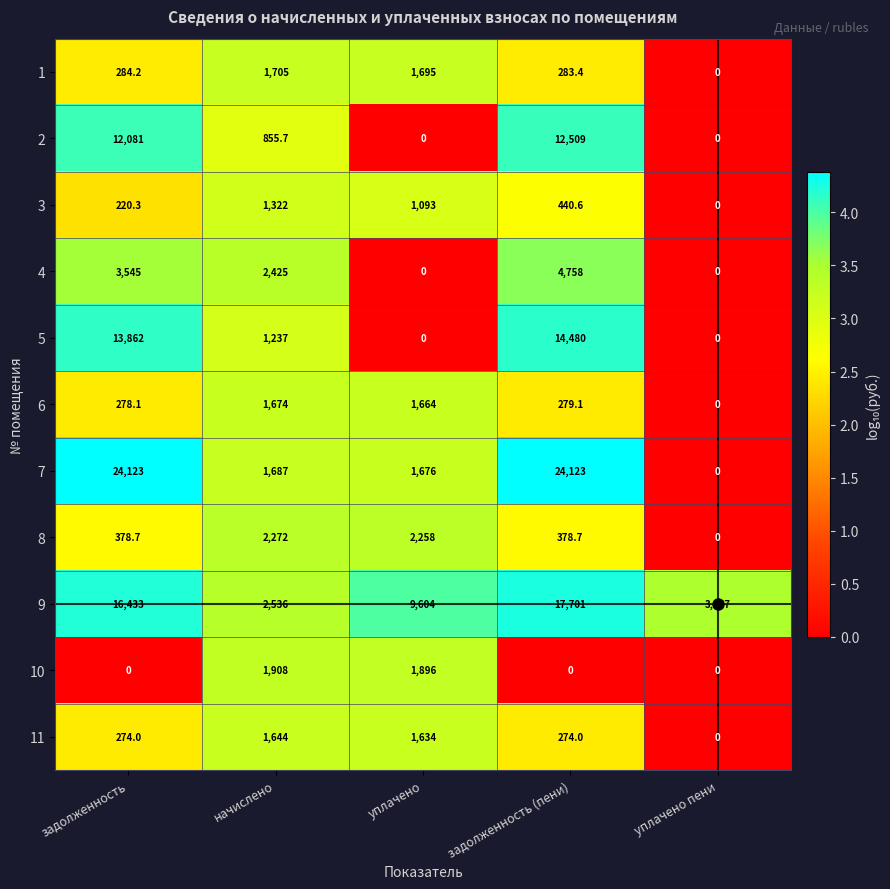

At which label does 5 reach its peak?

задолженность (пени)